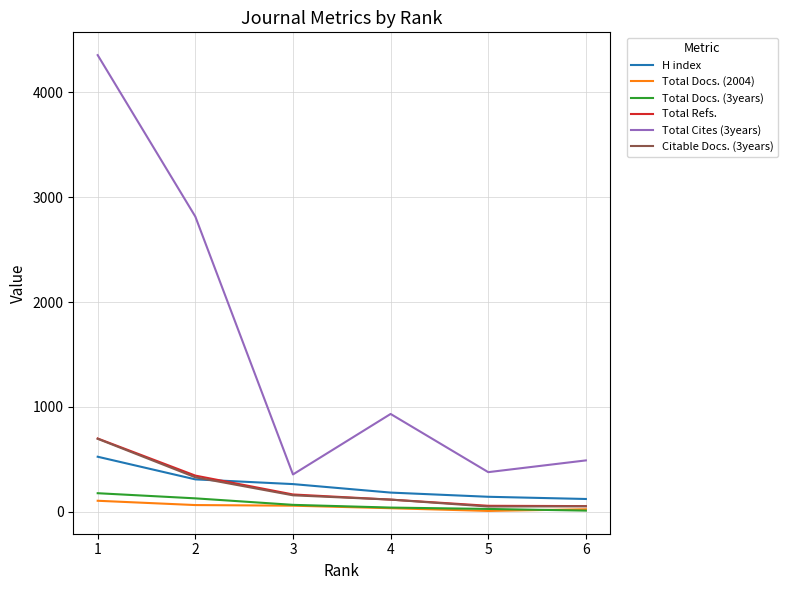

What are all the series names shown in the legend?

H index, Total Docs. (2004), Total Docs. (3years), Total Refs., Total Cites (3years), Citable Docs. (3years)